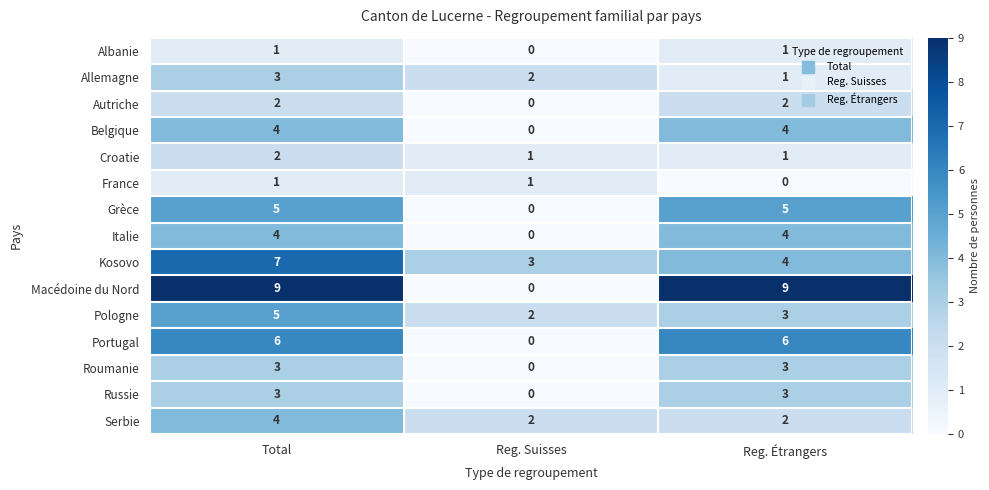

What is the sum of the Macédoine du Nord values at Total and Reg. Suisses?

9